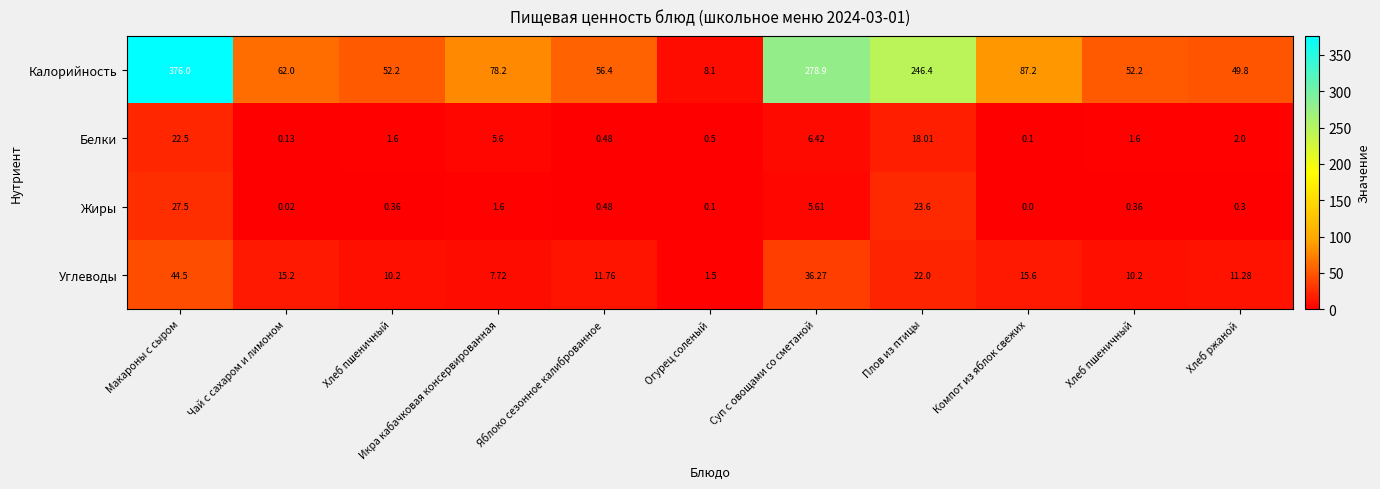

Which series has the widest spread of values?

Калорийность